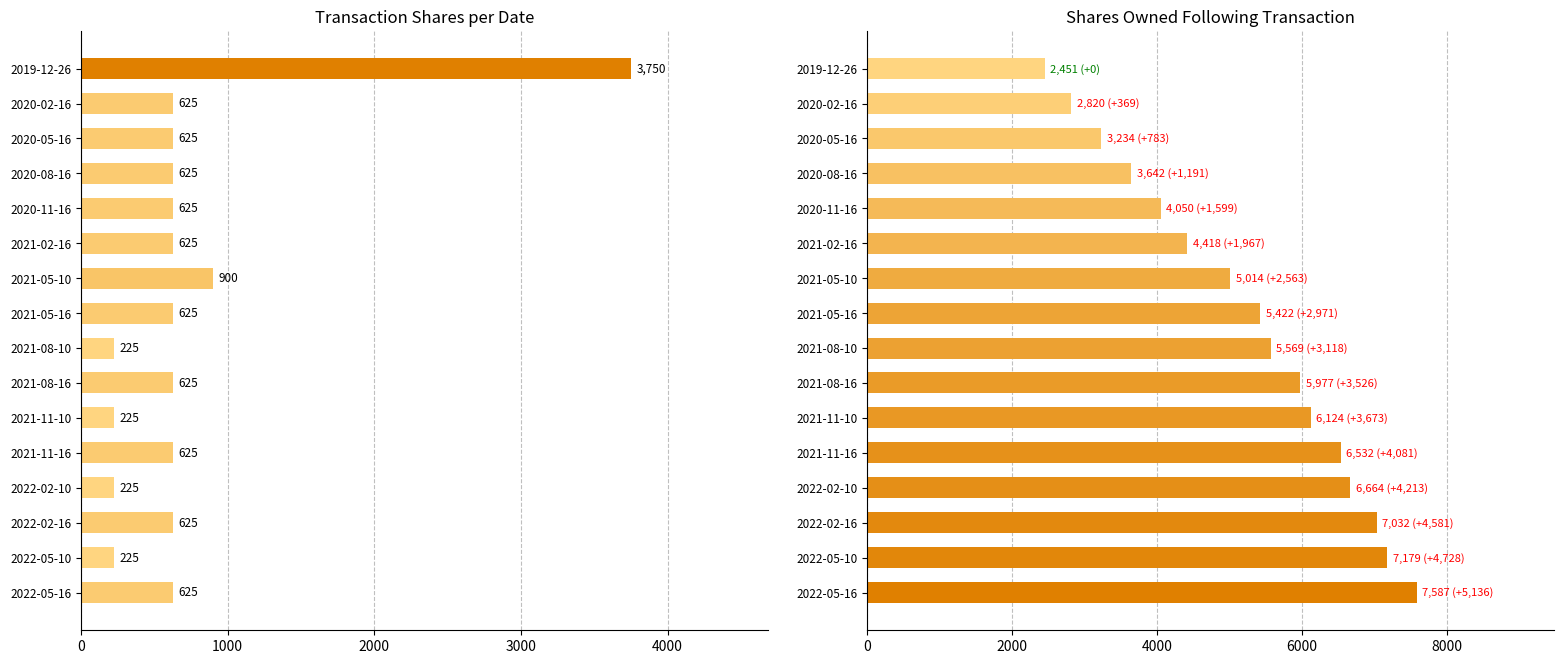

What is the sum of the transactionShares values at 2021-05-10 and 2021-05-16?

1525